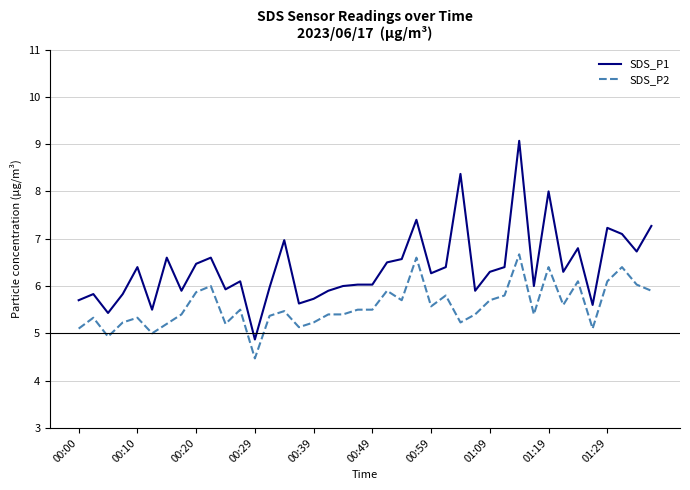

What is the difference between the maximum and minimum values in the SDS_P1 series?

4.2